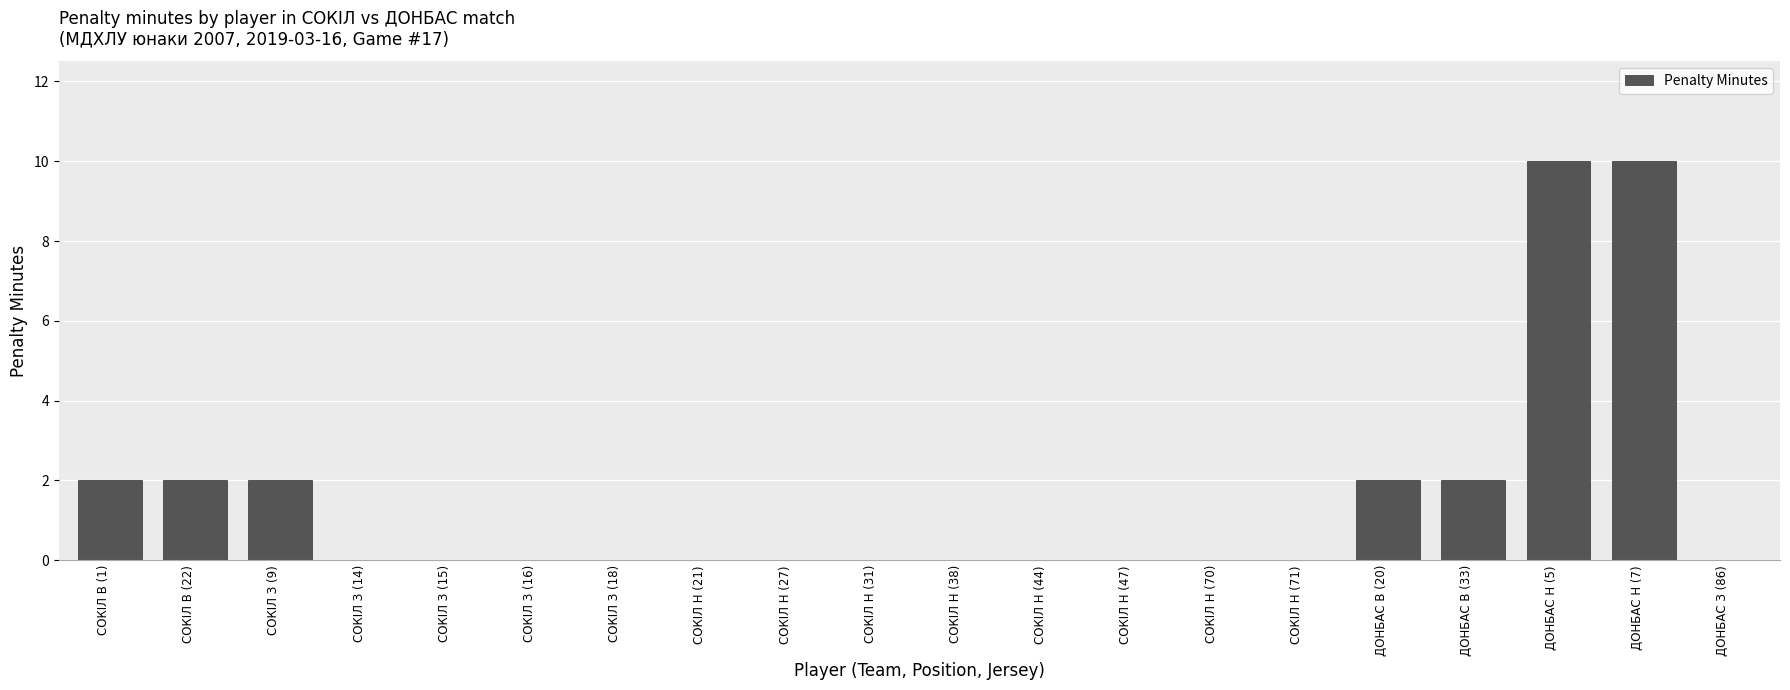

The value at СОКІЛ В (22) is 3. True or false?

False